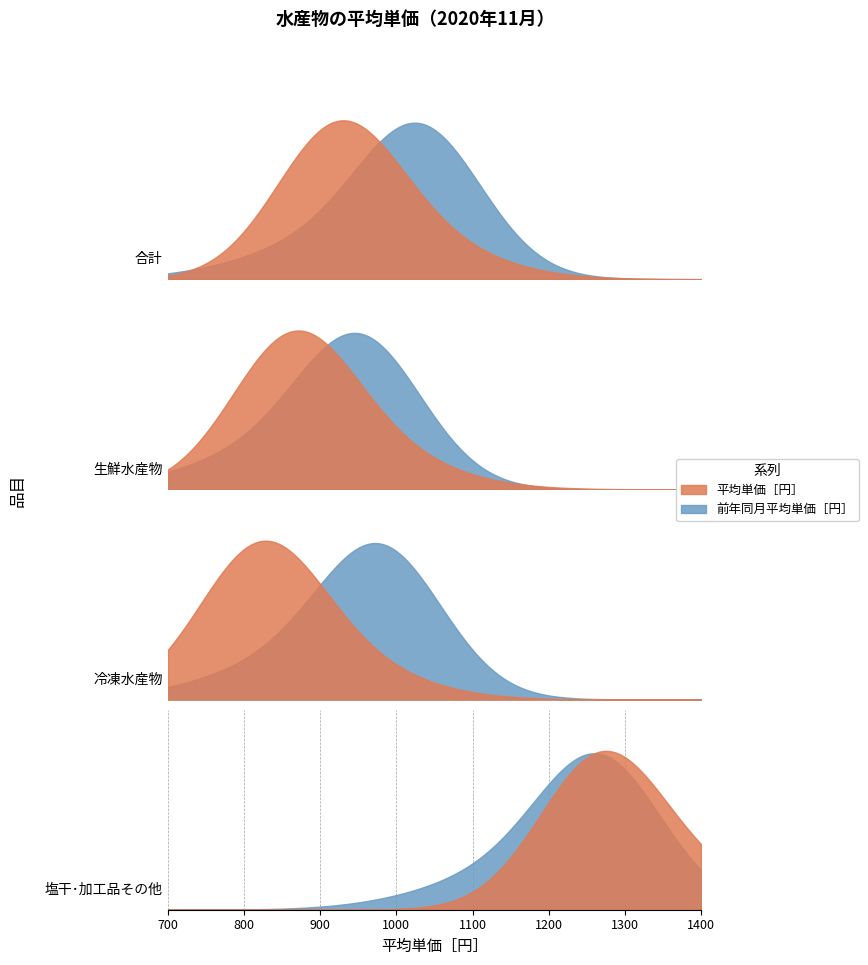

Which has a higher value, 生鮮水産物 or 冷凍水産物?

生鮮水産物